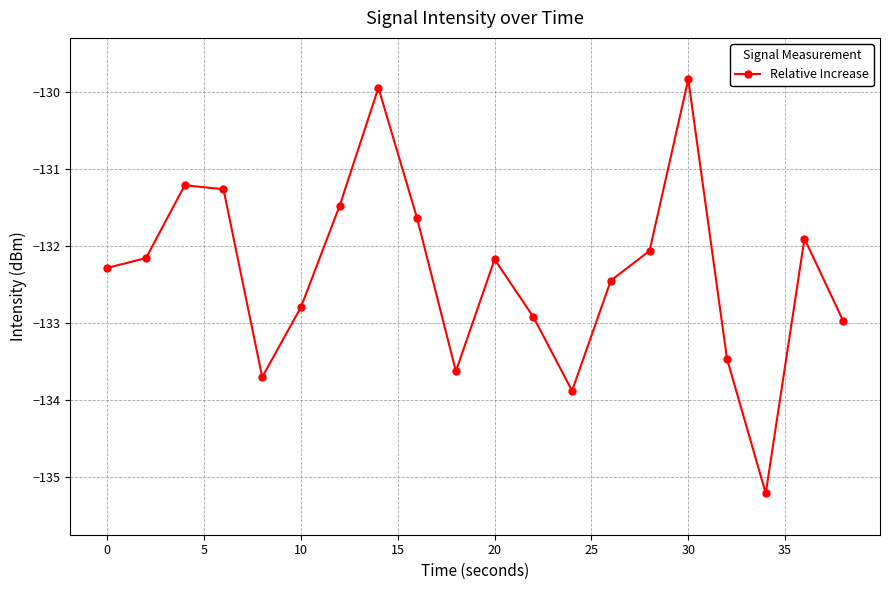

Reading left to right, transcribe all the data shown in this chart.

-132.3	-132.2	-131.2	-131.3	-133.7	-132.8	-131.5	-129.9	-131.6	-133.6	-132.2	-132.9	-133.9	-132.4	-132.1	-129.8	-133.5	-135.2	-131.9	-133.0